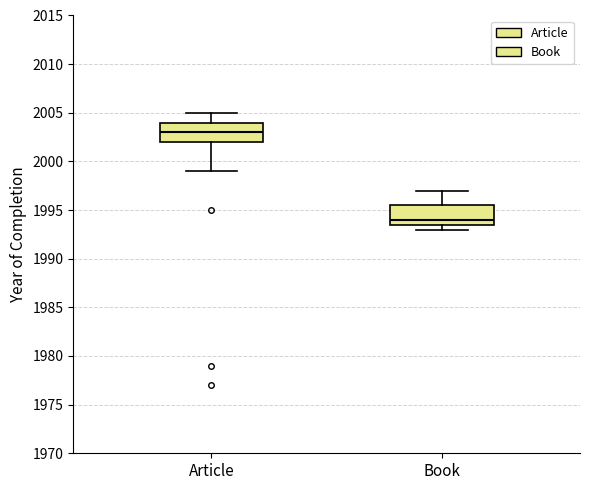

Reading left to right, transcribe this box plot: for each box, give where its median line is, the range the box spans, and where its two whiskers end, as read against the y-axis. The values are not printed on the chart, so give them approximately, as read against the axis.

Article: median 2003.0, box 2002.0 to 2004.0, whiskers 1999.0 to 2005.0
Book: median 1994.0, box 1993.5 to 1995.5, whiskers 1993.0 to 1997.0